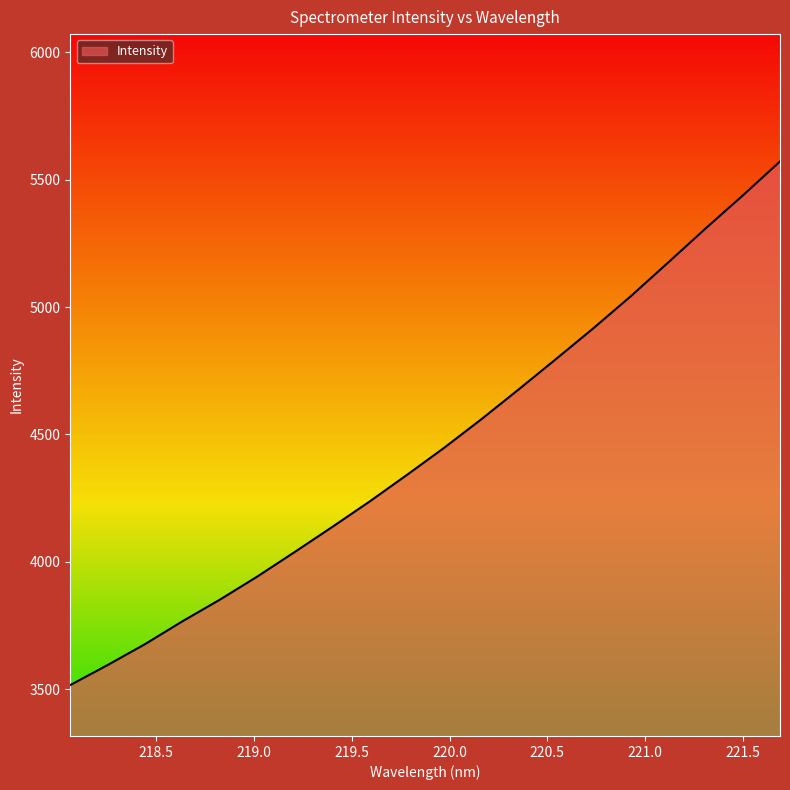

What is the difference between the maximum and minimum values?

2056.0